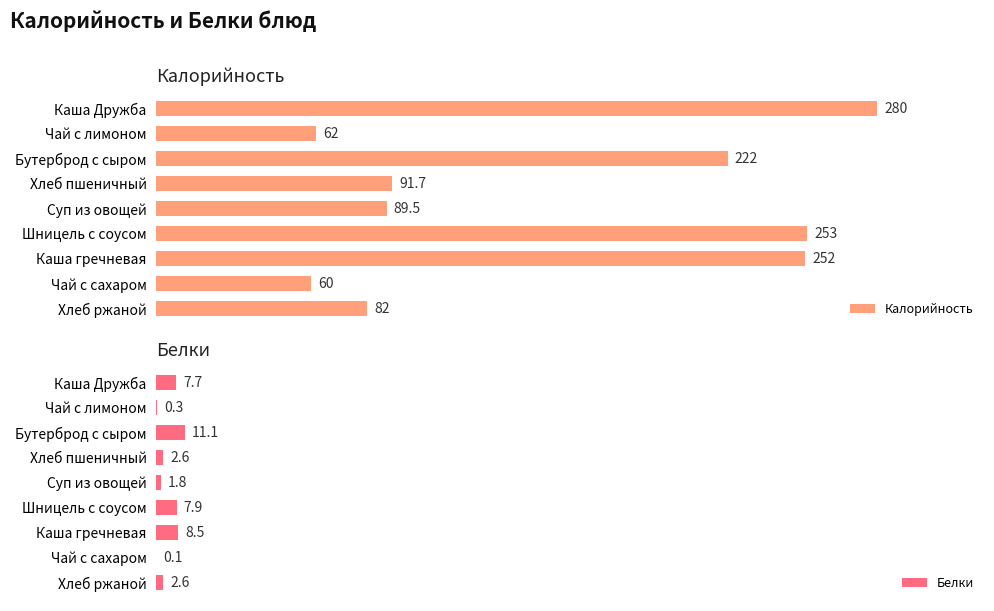

List the labels in order of Калорийность value, smallest first.

Чай с сахаром, Чай с лимоном, Хлеб ржаной, Суп из овощей, Хлеб пшеничный, Бутерброд с сыром, Каша гречневая, Шницель с соусом, Каша Дружба